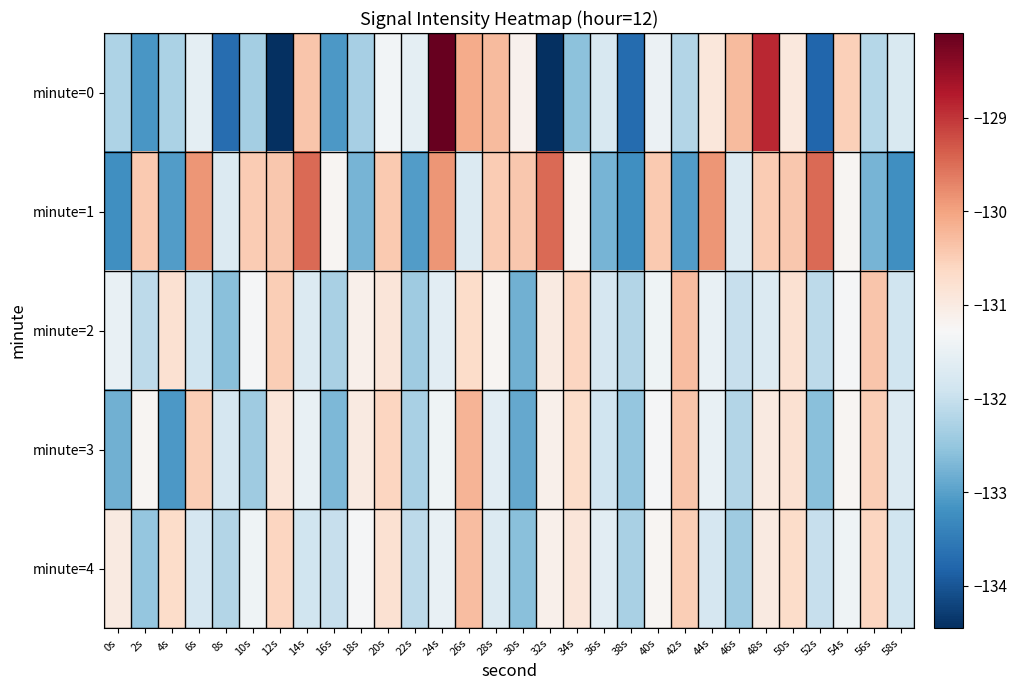

Reading left to right, extract all data points from this chart.

minute=0: 0s=-132.3	2s=-133.1	4s=-132.3	6s=-131.6	8s=-133.7	10s=-132.3	12s=-134.4	14s=-130.4	16s=-133.1	18s=-132.3	20s=-131.3	22s=-131.6	24s=-128.1	26s=-130.1	28s=-130.3	30s=-131.1	32s=-134.4	34s=-132.6	36s=-131.8	38s=-133.7	40s=-131.5	42s=-132.2	44s=-130.9	46s=-130.3	48s=-128.9	50s=-130.9	52s=-133.8	54s=-130.5	56s=-132.2	58s=-131.7
minute=1: 0s=-133.2	2s=-130.4	4s=-133.0	6s=-129.9	8s=-131.7	10s=-130.5	12s=-130.4	14s=-129.5	16s=-131.2	18s=-132.8	20s=-130.4	22s=-133.0	24s=-129.9	26s=-131.7	28s=-130.5	30s=-130.4	32s=-129.5	34s=-131.2	36s=-132.8	38s=-133.2	40s=-130.4	42s=-133.0	44s=-129.9	46s=-131.7	48s=-130.5	50s=-130.4	52s=-129.5	54s=-131.2	56s=-132.8	58s=-133.2
minute=2: 0s=-131.5	2s=-132.1	4s=-130.8	6s=-131.9	8s=-132.6	10s=-131.3	12s=-130.5	14s=-131.7	16s=-132.3	18s=-131.1	20s=-130.9	22s=-132.4	24s=-131.6	26s=-130.7	28s=-131.2	30s=-132.8	32s=-131.0	34s=-130.6	36s=-131.8	38s=-132.2	40s=-131.4	42s=-130.3	44s=-131.5	46s=-132.0	48s=-131.7	50s=-130.8	52s=-132.1	54s=-131.3	56s=-130.4	58s=-131.9
minute=3: 0s=-132.8	2s=-131.2	4s=-133.1	6s=-130.5	8s=-131.8	10s=-132.4	12s=-130.9	14s=-131.5	16s=-132.7	18s=-131.0	20s=-130.6	22s=-132.3	24s=-131.4	26s=-130.2	28s=-131.6	30s=-132.9	32s=-131.1	34s=-130.7	36s=-131.9	38s=-132.5	40s=-131.3	42s=-130.4	44s=-131.5	46s=-132.2	48s=-131.0	50s=-130.8	52s=-132.6	54s=-131.2	56s=-130.5	58s=-131.7
minute=4: 0s=-131.0	2s=-132.5	4s=-130.7	6s=-131.8	8s=-132.2	10s=-131.4	12s=-130.6	14s=-131.9	16s=-132.0	18s=-131.3	20s=-130.8	22s=-132.1	24s=-131.5	26s=-130.3	28s=-131.7	30s=-132.6	32s=-131.1	34s=-130.9	36s=-131.6	38s=-132.3	40s=-131.2	42s=-130.5	44s=-131.8	46s=-132.4	48s=-131.0	50s=-130.7	52s=-132.0	54s=-131.4	56s=-130.6	58s=-131.9